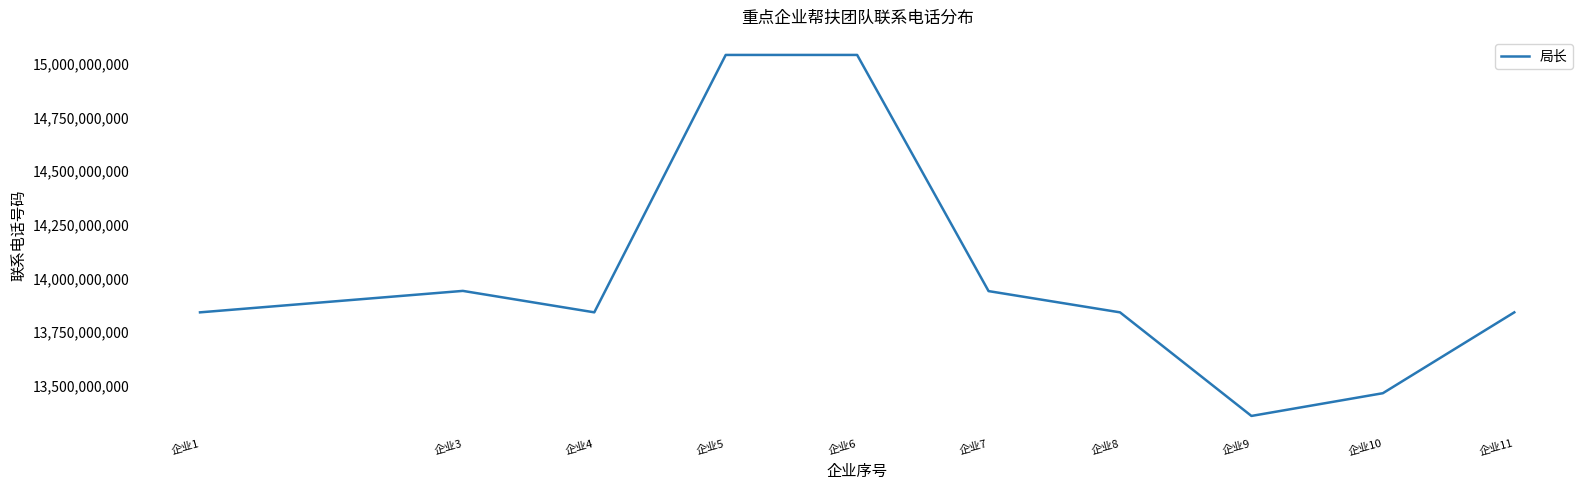

What is the sum of the values at 企业1 and 企业8?

27683424690